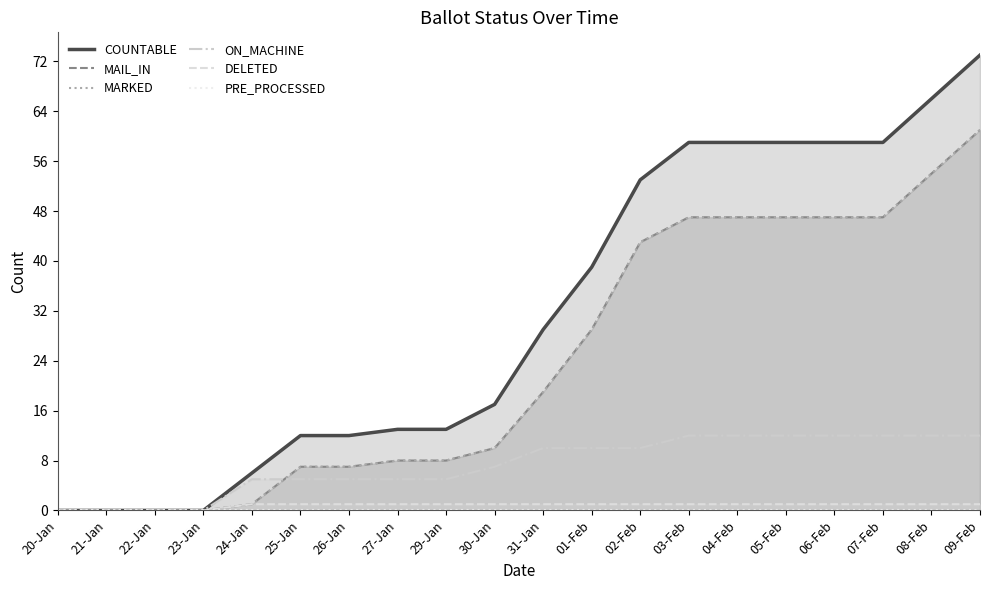

What is the average value of the DELETED series?

1